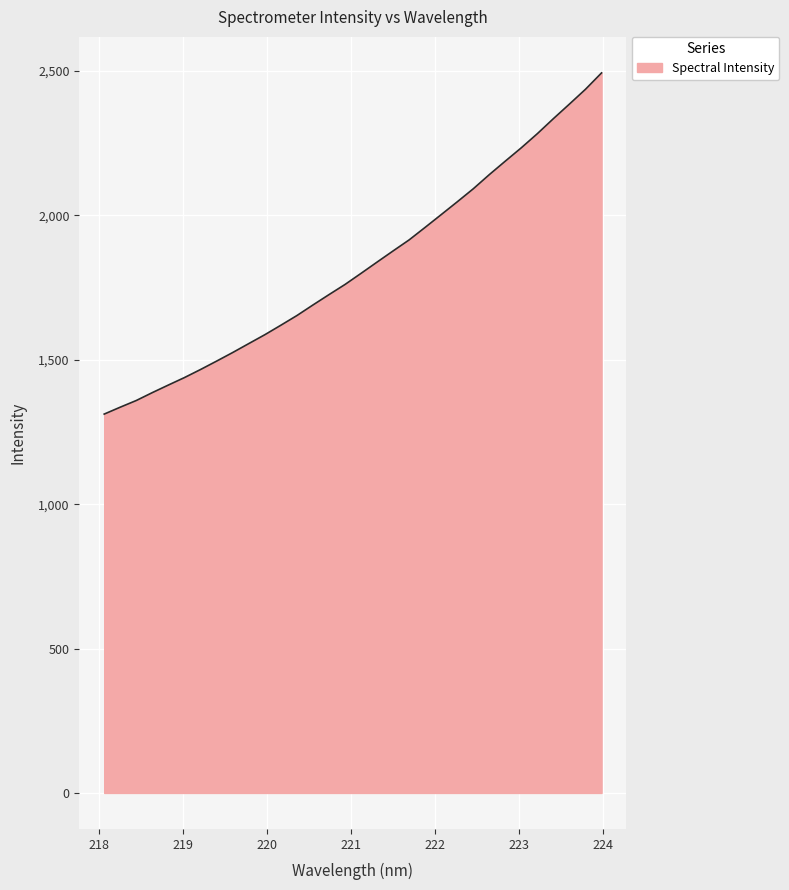

What is the maximum value shown in the chart?

2493.3